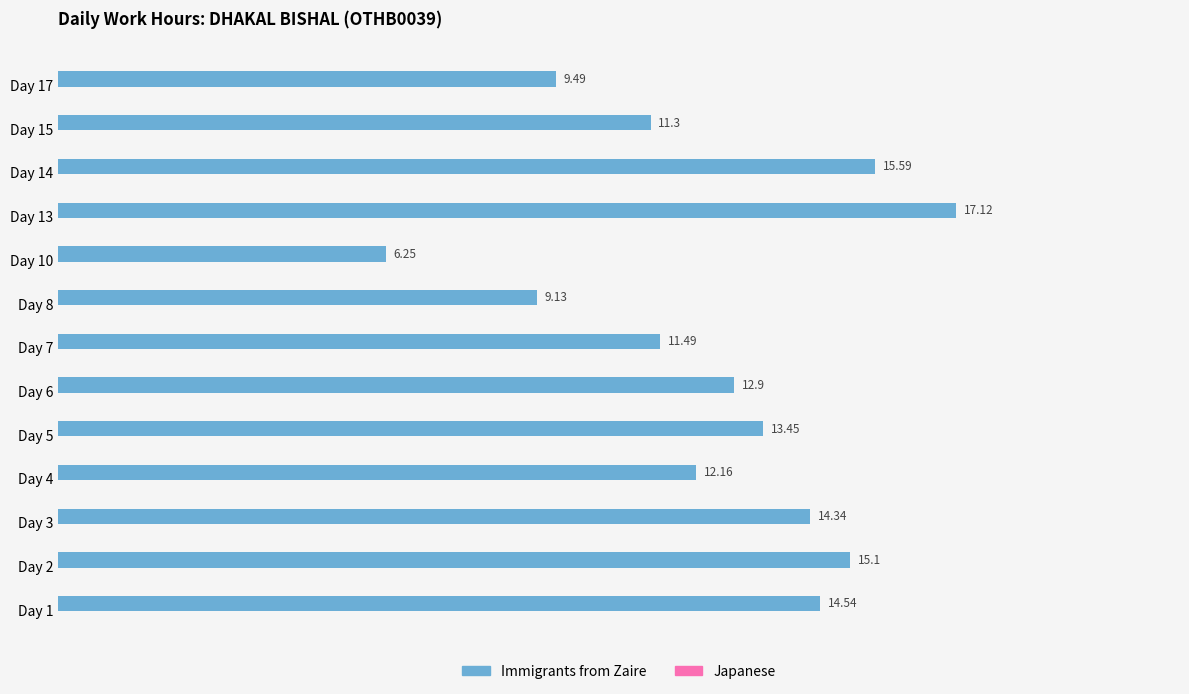

What is the difference between the maximum and minimum values?

10.9